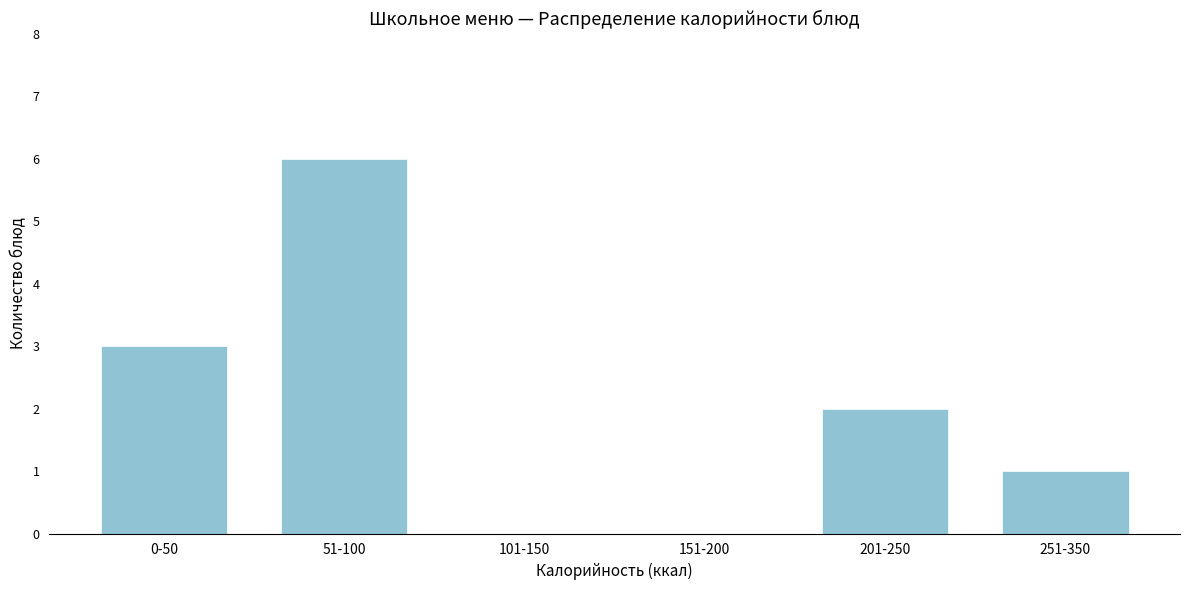

Reading right to left, transcribe all the data shown in this chart.

251-350=1	201-250=2	151-200=0	101-150=0	51-100=6	0-50=3